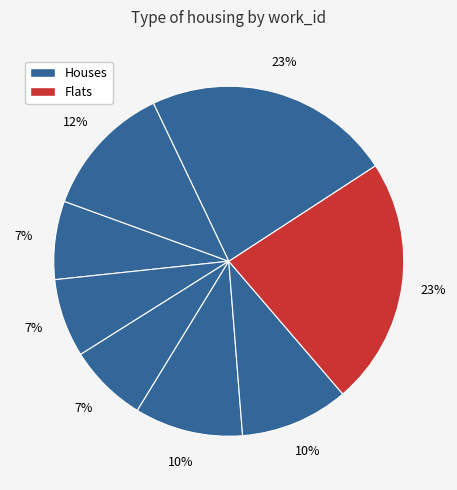

Count the number of slices in the pie.

8